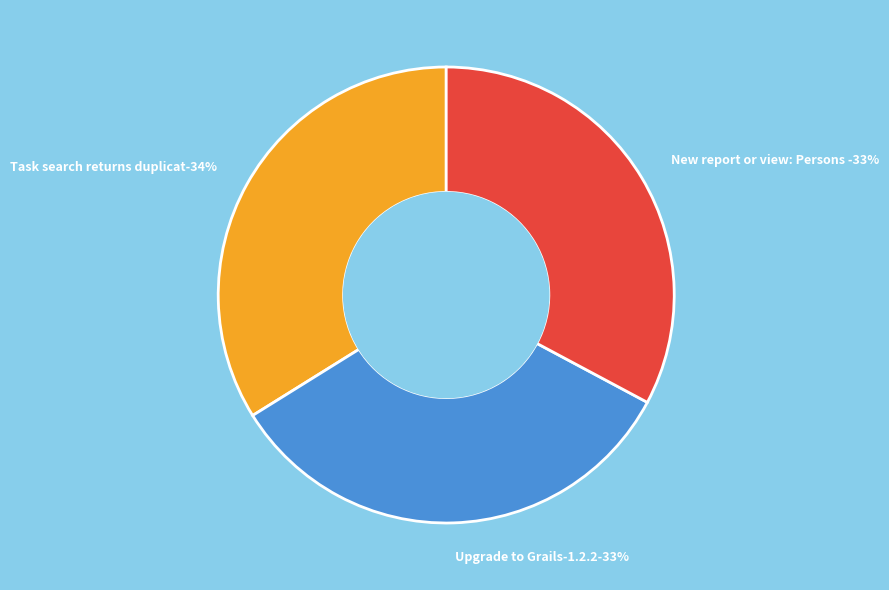

To the nearest percent, what percentage of the pie is New report or view: Persons total work?

33%